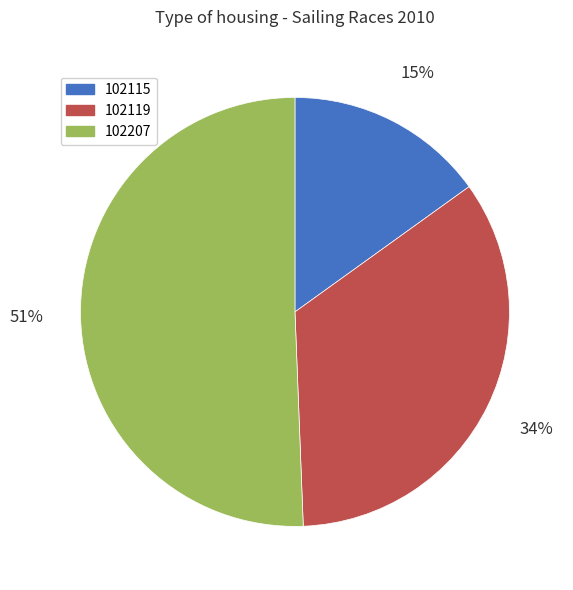

Which category accounts for the majority?

102207